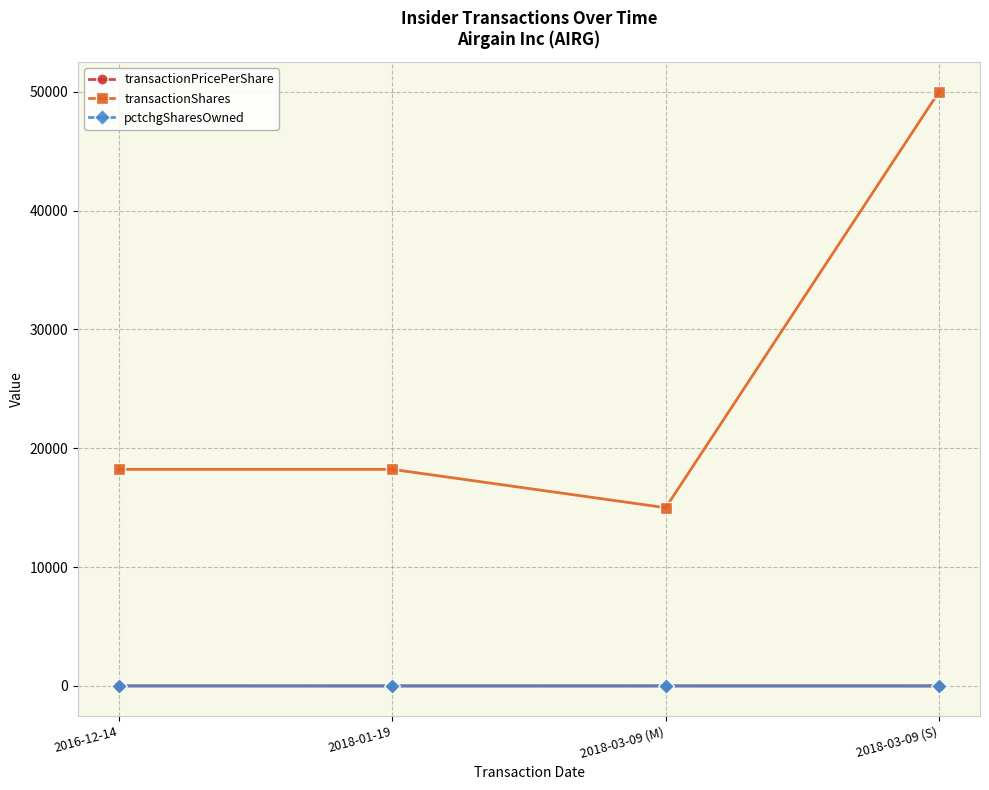

True or false: transactionShares and pctchgSharesOwned cross at least once.

False